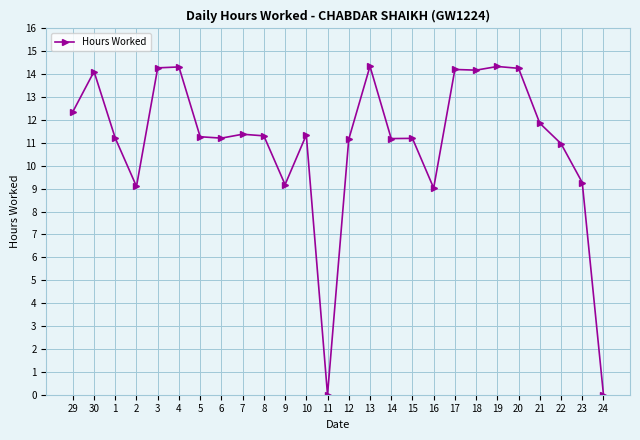

What position from the left is 5?

7